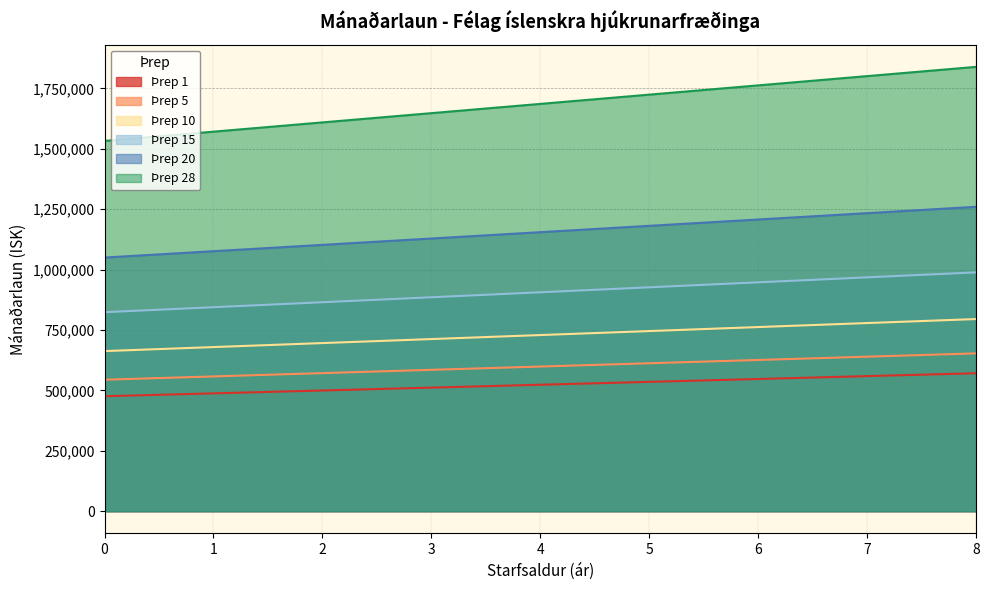

At how many categories does at least one series exceed 785101?

9